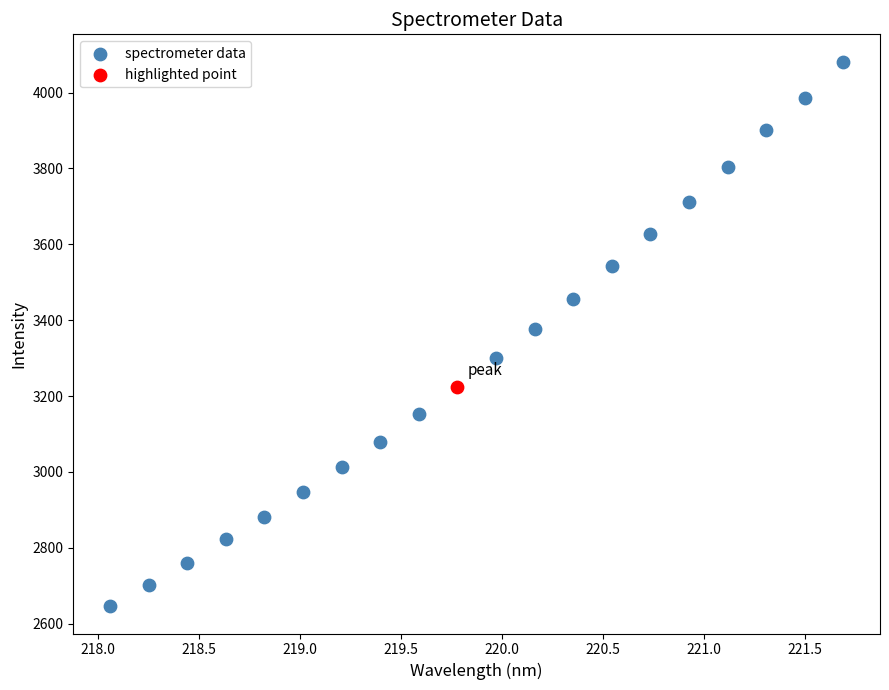

What are all the series names shown in the legend?

spectrometer data, highlighted point